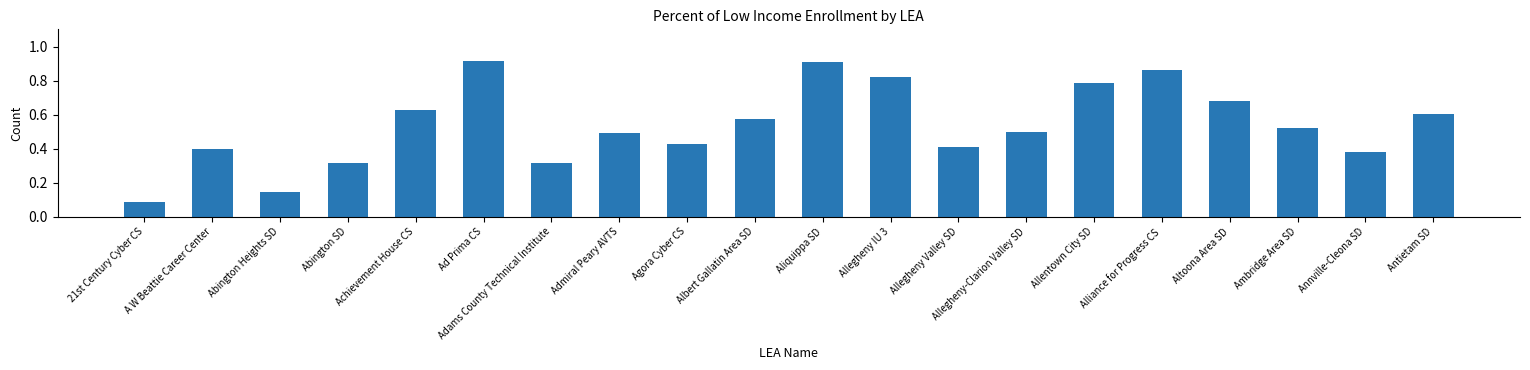

True or false: the data shows 0.4 at Annville-Cleona SD.

True